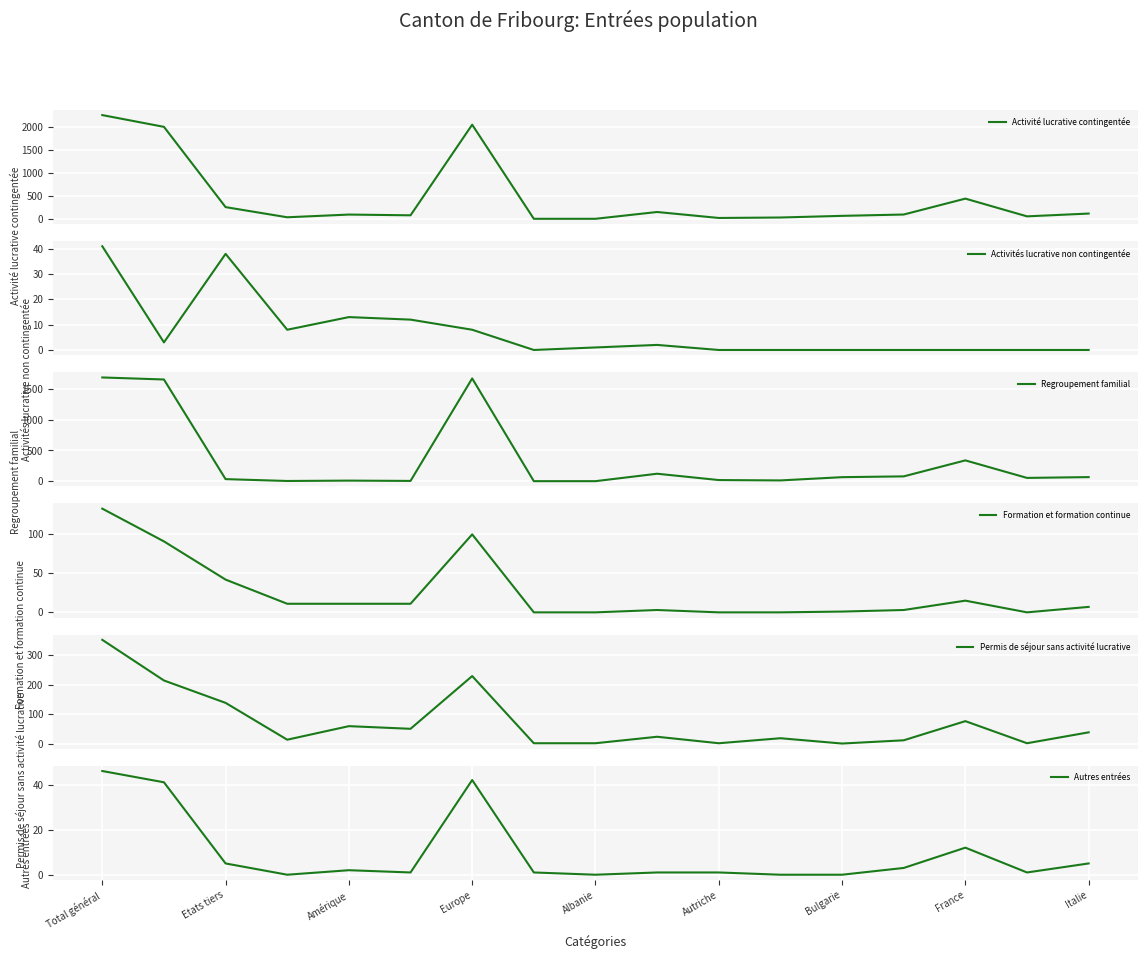

True or false: Permis de séjour sans activité lucrative and Activités lucrative non contingentée cross at least once.

False